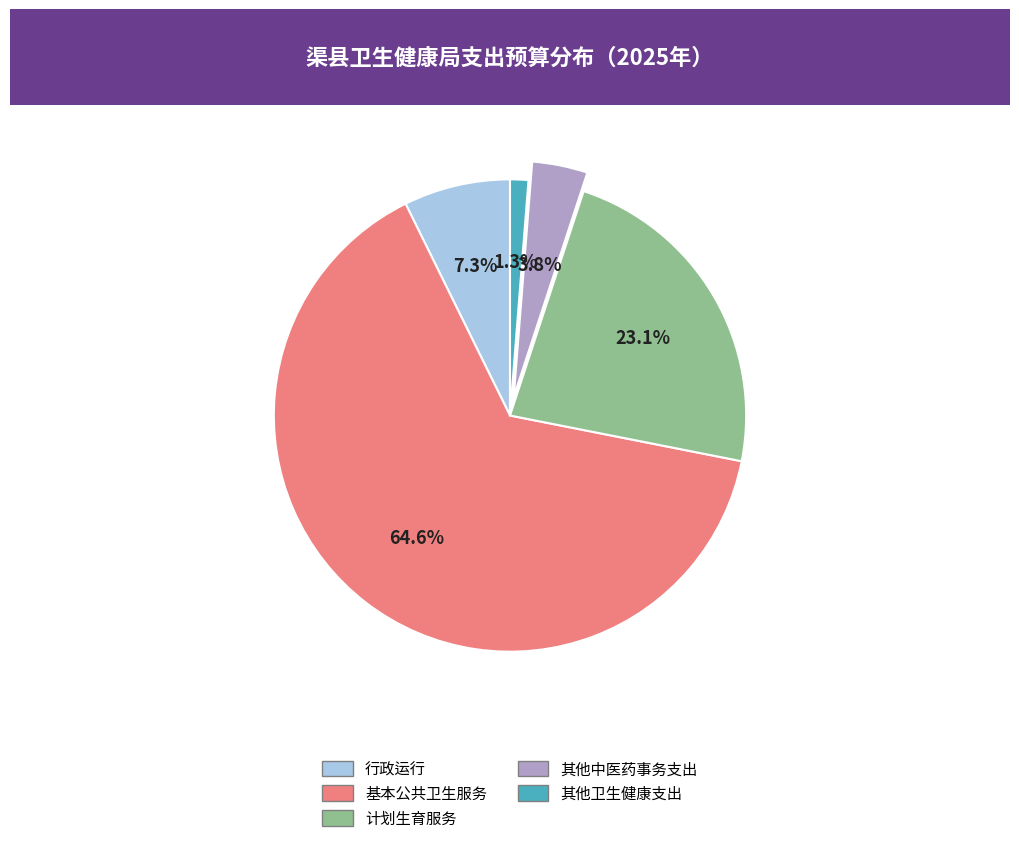

How many segments does this pie chart have?

5